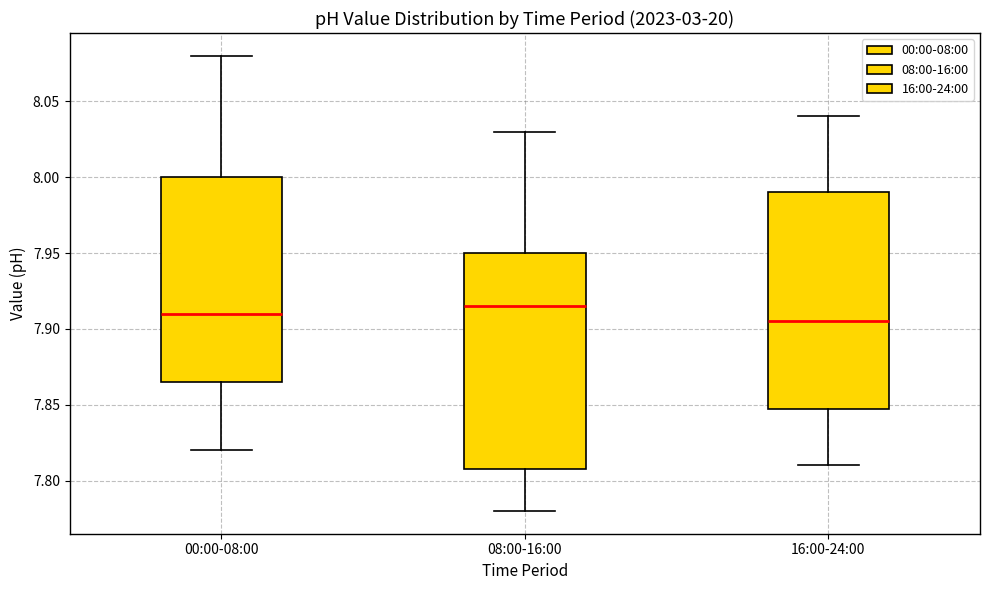

Reading left to right, read every box against the y-axis: the position of its median line, the range the box covers, and the ends of its whiskers. The values are not printed on the chart, so give them approximately, as read against the axis.

00:00-08:00: median 7.910, box 7.865 to 8.000, whiskers 7.820 to 8.080
08:00-16:00: median 7.915, box 7.810 to 7.950, whiskers 7.780 to 8.030
16:00-24:00: median 7.905, box 7.850 to 7.990, whiskers 7.810 to 8.040